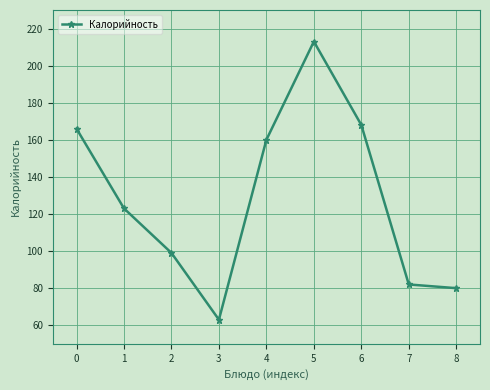

List the labels in order of value, smallest first.

3, 8, 7, 2, 1, 4, 0, 6, 5